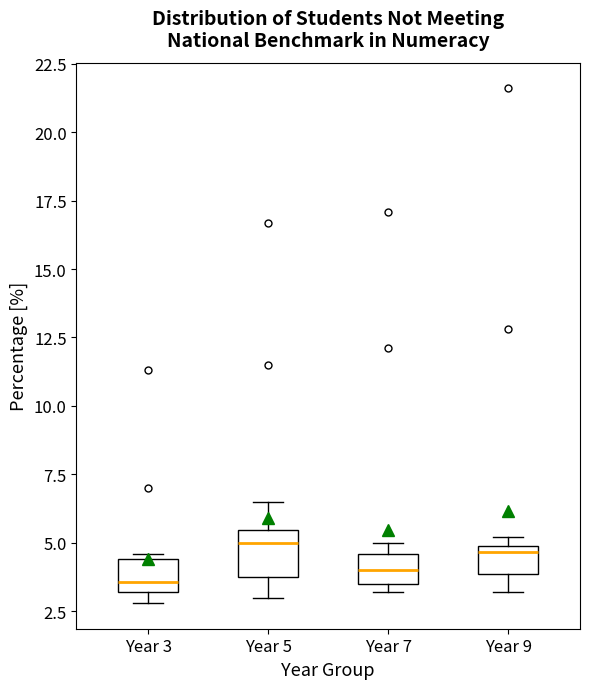

Reading left to right, read every box against the y-axis: the position of its median line, the range the box covers, and the ends of its whiskers. The values are not printed on the chart, so give them approximately, as read against the axis.

Year 3: median 3.5, box 3.0 to 4.5, whiskers 3.0 (just below the box's lower edge) to 4.5 (just above the box's upper edge)
Year 5: median 5.0, box 4.0 to 5.5, whiskers 3.0 to 6.5
Year 7: median 4.0, box 3.5 to 4.5, whiskers 3.0 to 5.0
Year 9: median 4.5, box 4.0 to 5.0, whiskers 3.0 to 5.0 (just above the box's upper edge)